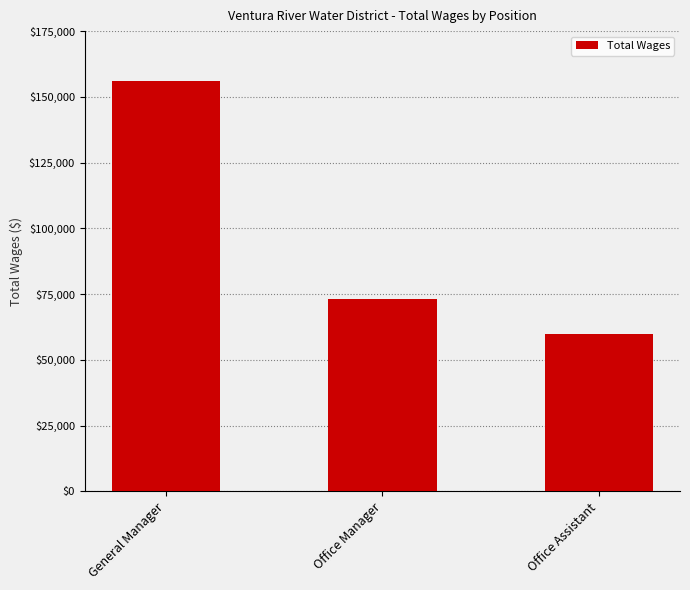

How many bars are there in total?

3